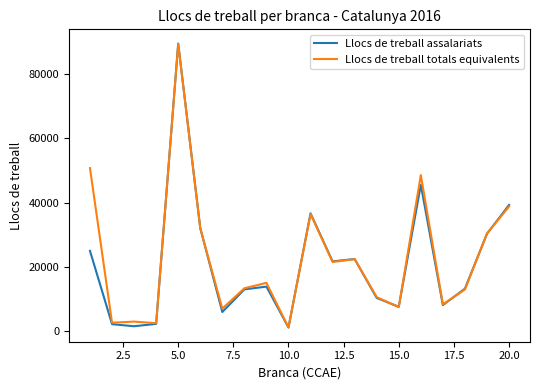

Which series has the largest range (max minus min)?

Llocs de treball assalariats